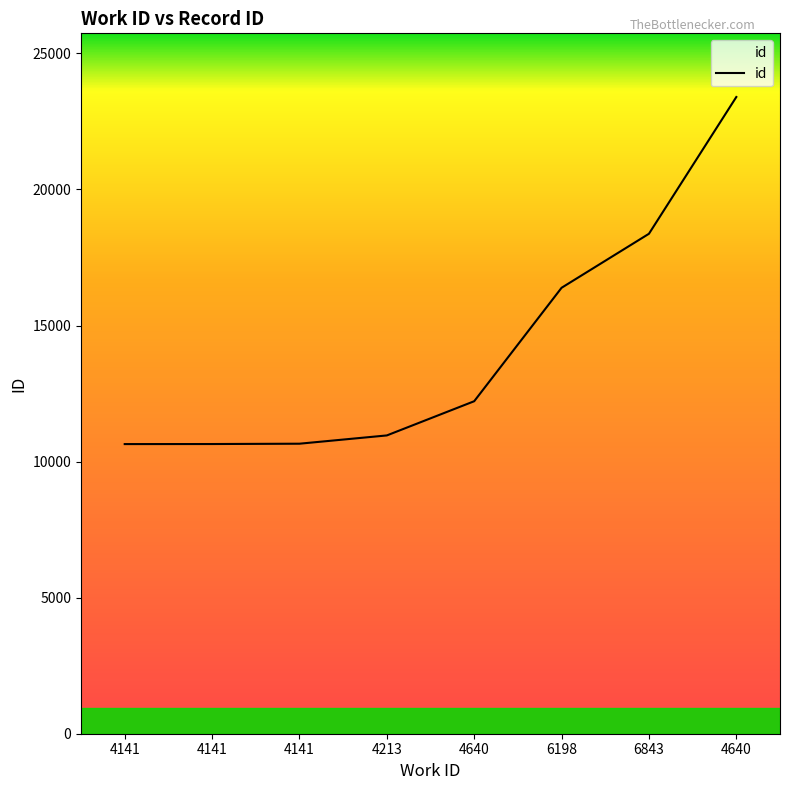

How many values are below 12219?

4